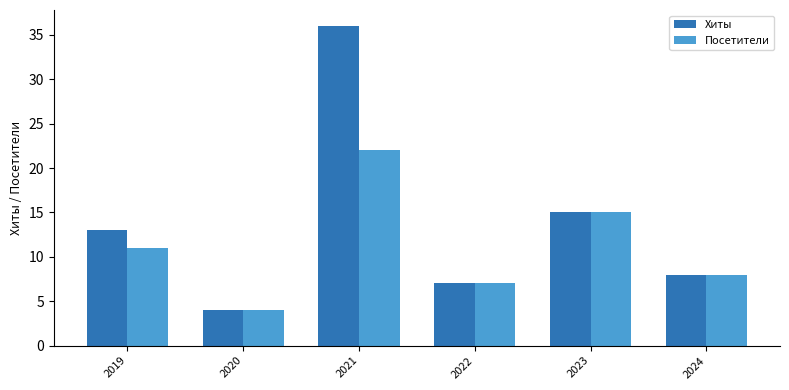

What is the total value across all series at 2023?

30